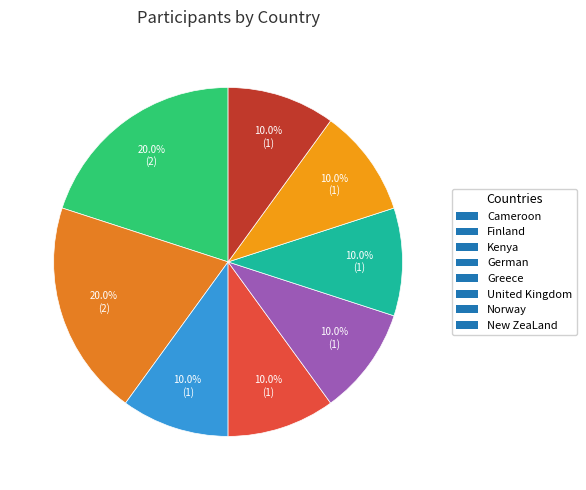

How many segments does this pie chart have?

8